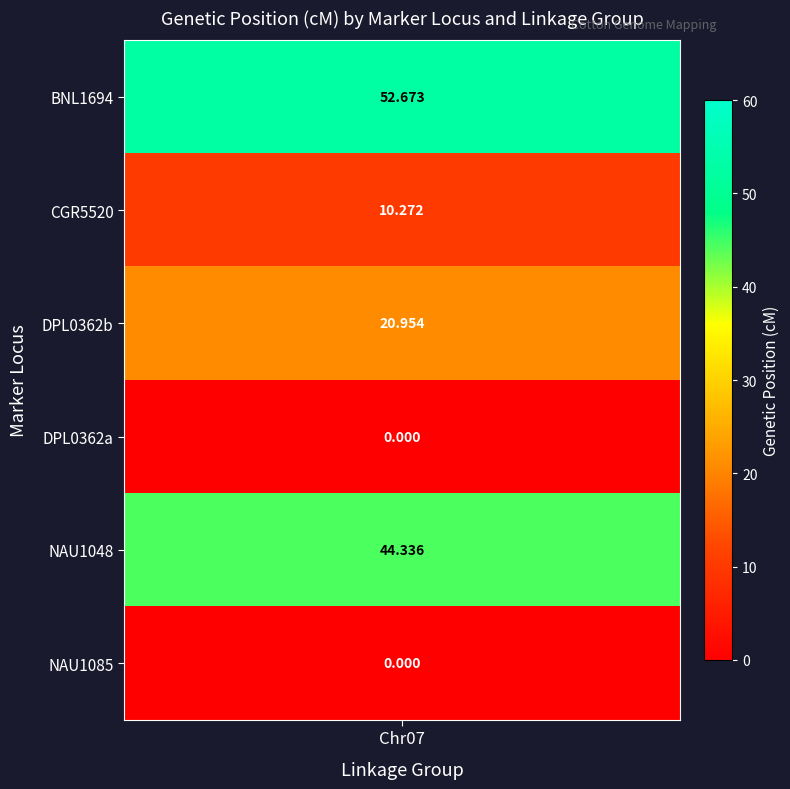

Where is the data nearest to the value 26?

DPL0362b